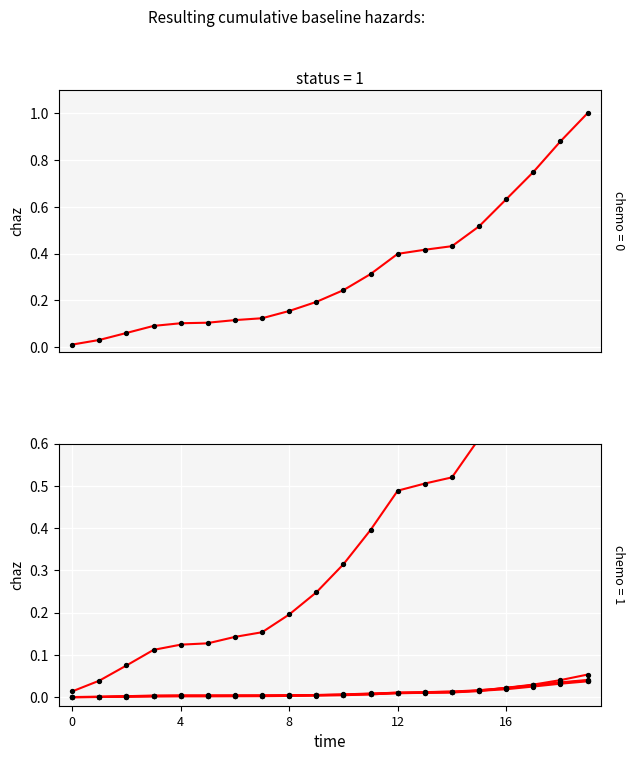

What is the total value across all series at 15?

1.2